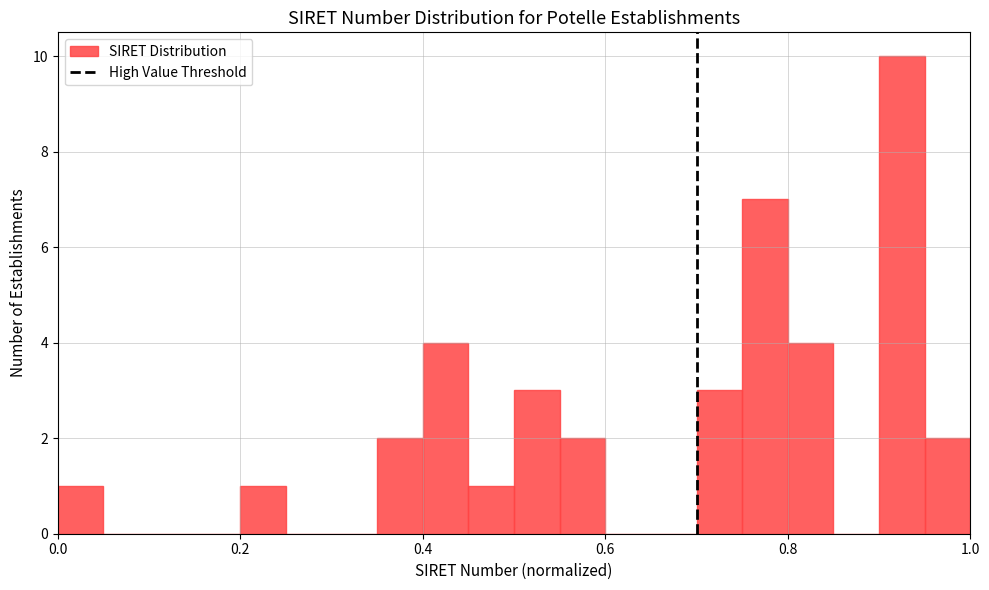

Around what value on the x-axis is the tallest bar? Give the approximate position of its centre, as read against the axis.

0.92